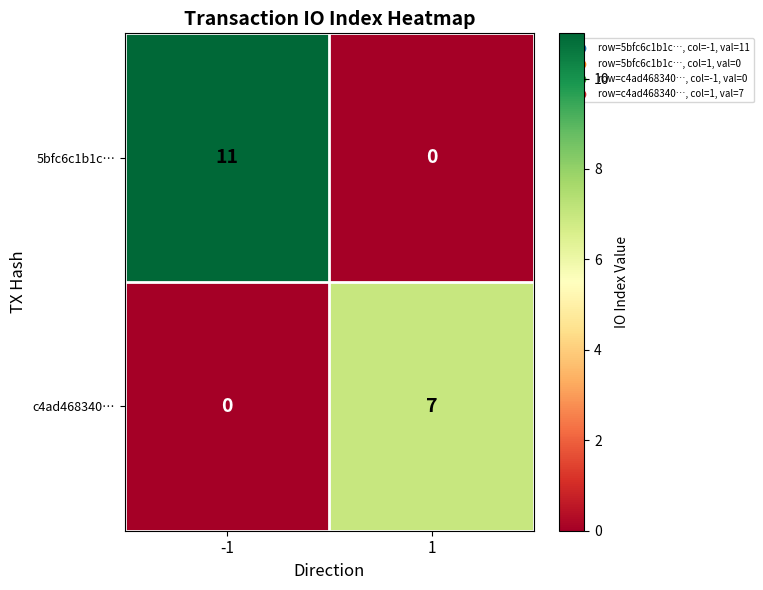

Reading left to right, what are all the values shown in this chart?

5bfc6c1b1c…: 11	0
c4ad468340…: 0	7